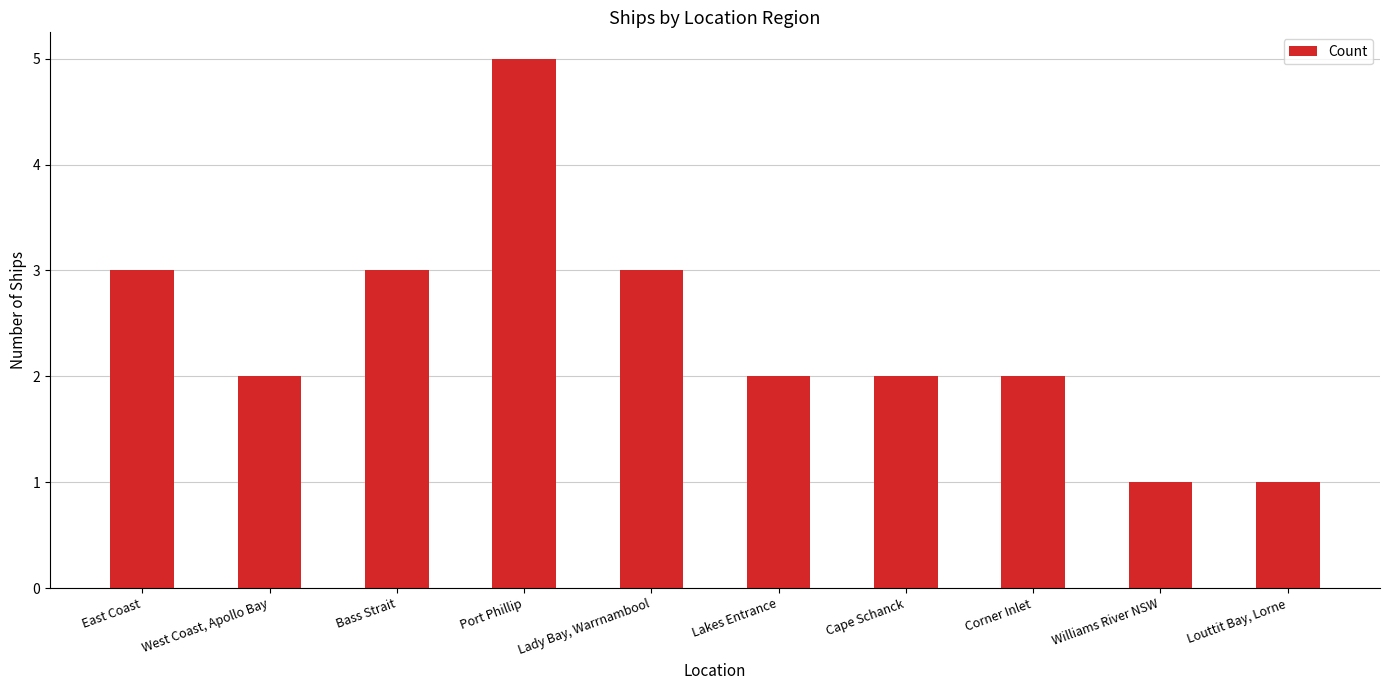

What is the label of the 8th bar from the left?

Corner Inlet